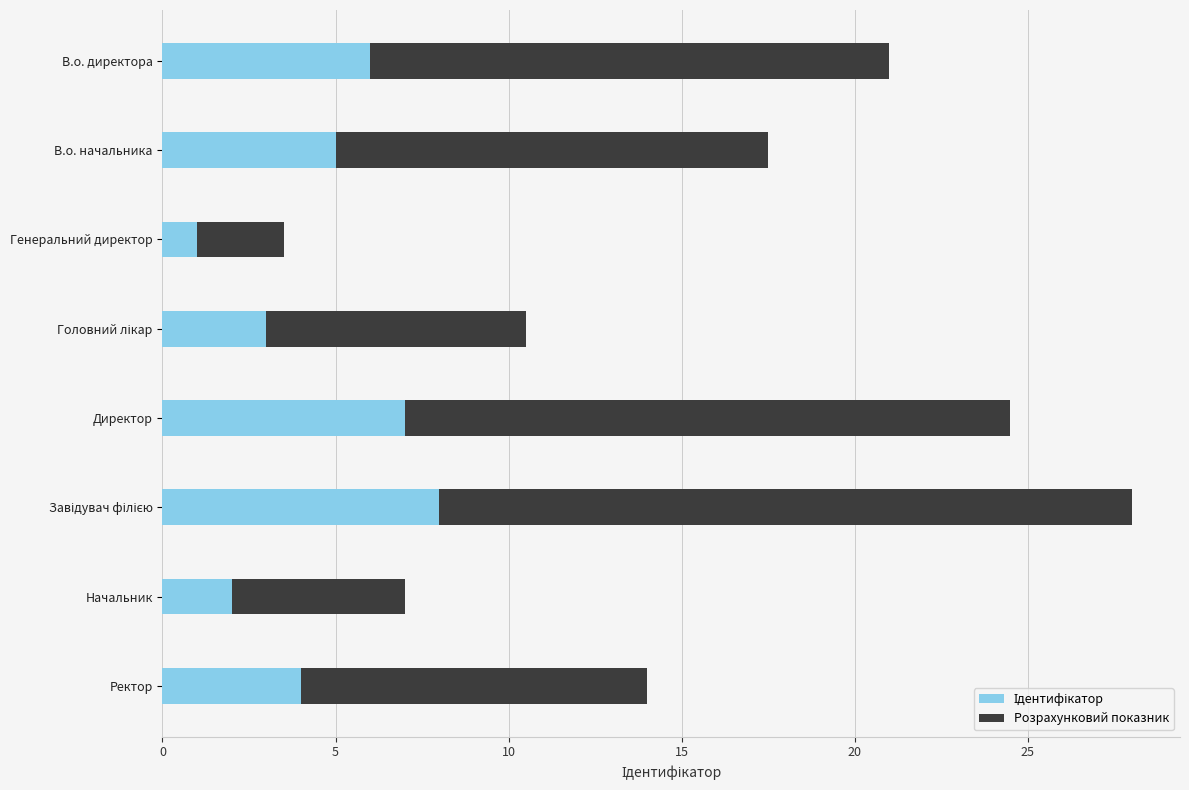

How many categories are shown in the chart?

8